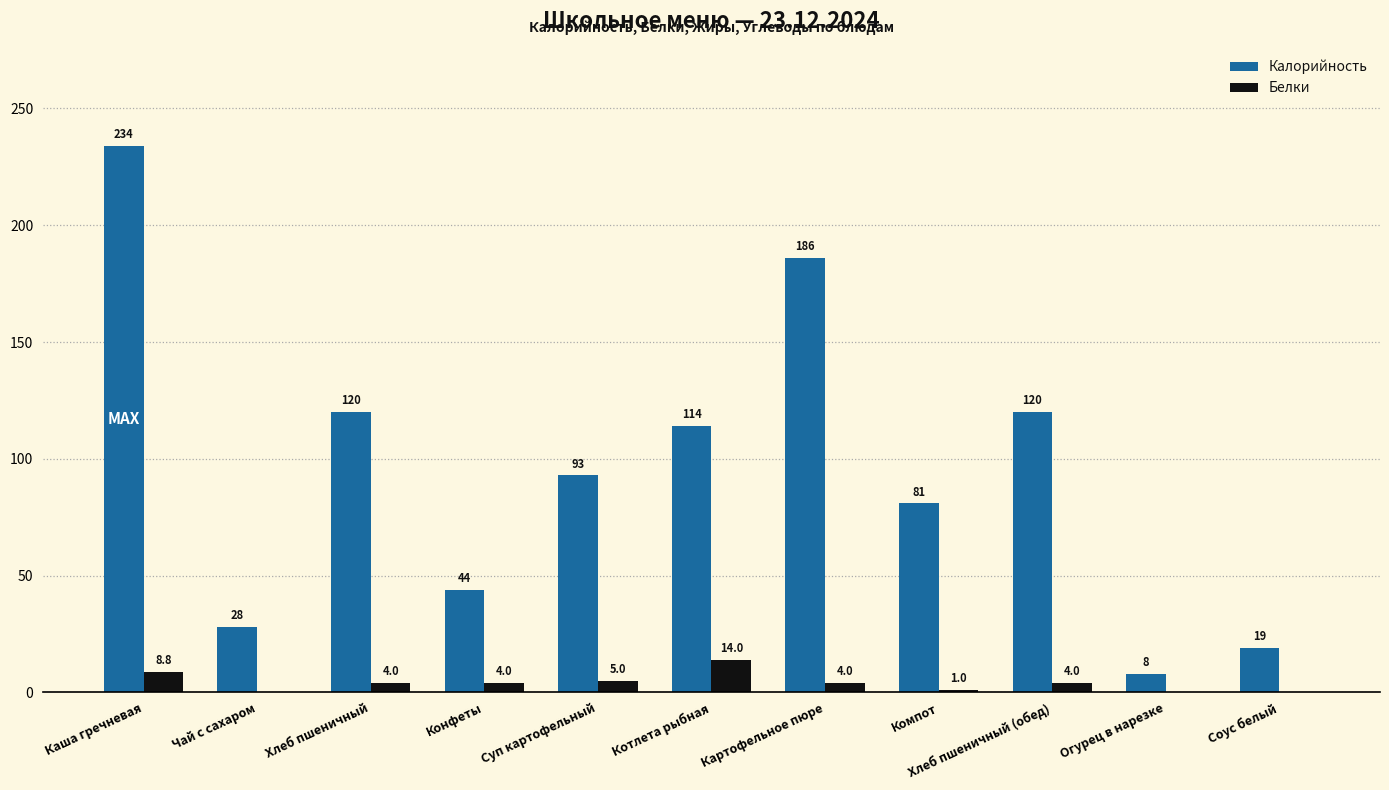

Reading left to right, transcribe all the data shown in this chart.

Калорийность: Каша гречневая=234.0	Чай с сахаром=28.0	Хлеб пшеничный=120.0	Конфеты=44.0	Суп картофельный=93.0	Котлета рыбная=114.0	Картофельное пюре=186.0	Компот=81.0	Хлеб пшеничный (обед)=120.0	Огурец в нарезке=8.0	Соус белый=19.0
Белки: Каша гречневая=8.8	Чай с сахаром=0.0	Хлеб пшеничный=4.0	Конфеты=4.0	Суп картофельный=5.0	Котлета рыбная=14.0	Картофельное пюре=4.0	Компот=1.0	Хлеб пшеничный (обед)=4.0	Огурец в нарезке=0.0	Соус белый=0.0